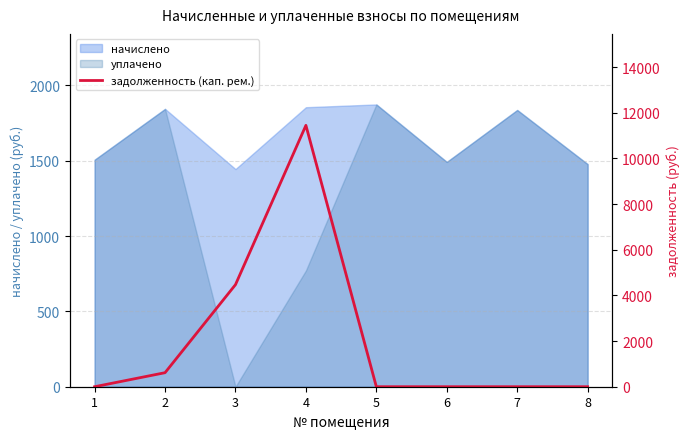

Rank the categories by value from highest to lowest.

4, 3, 2, 1, 5, 6, 7, 8